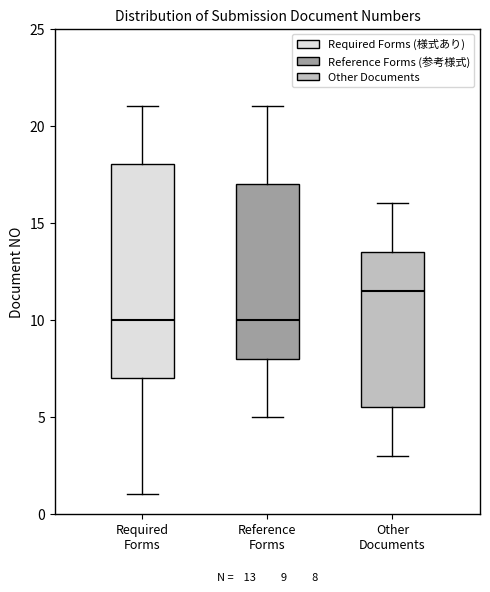

Comparing the boxes themselves (not the whiskers), which one is the tallest?

Required Forms